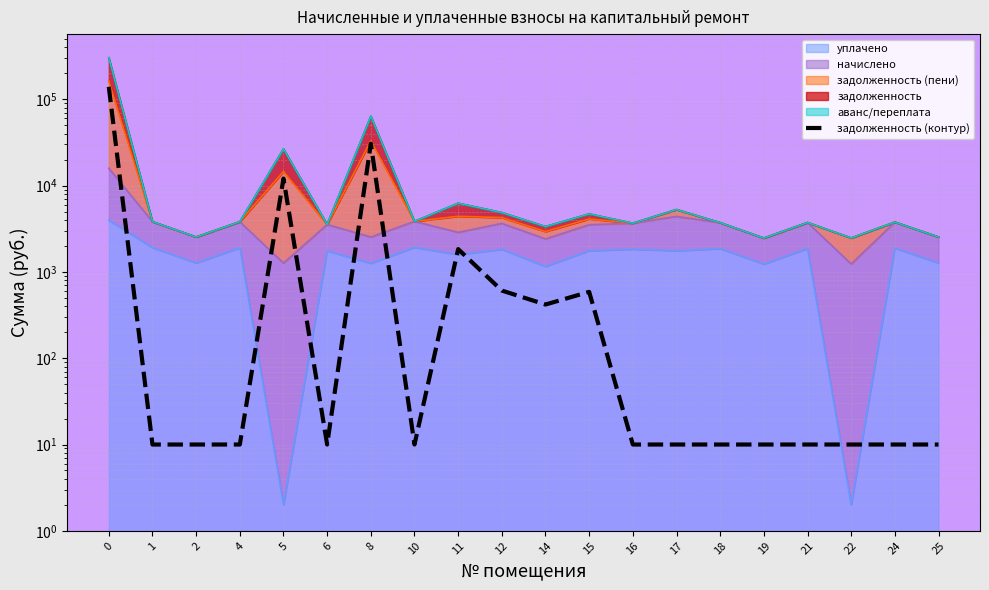

What is the sum of all values?

185943.9